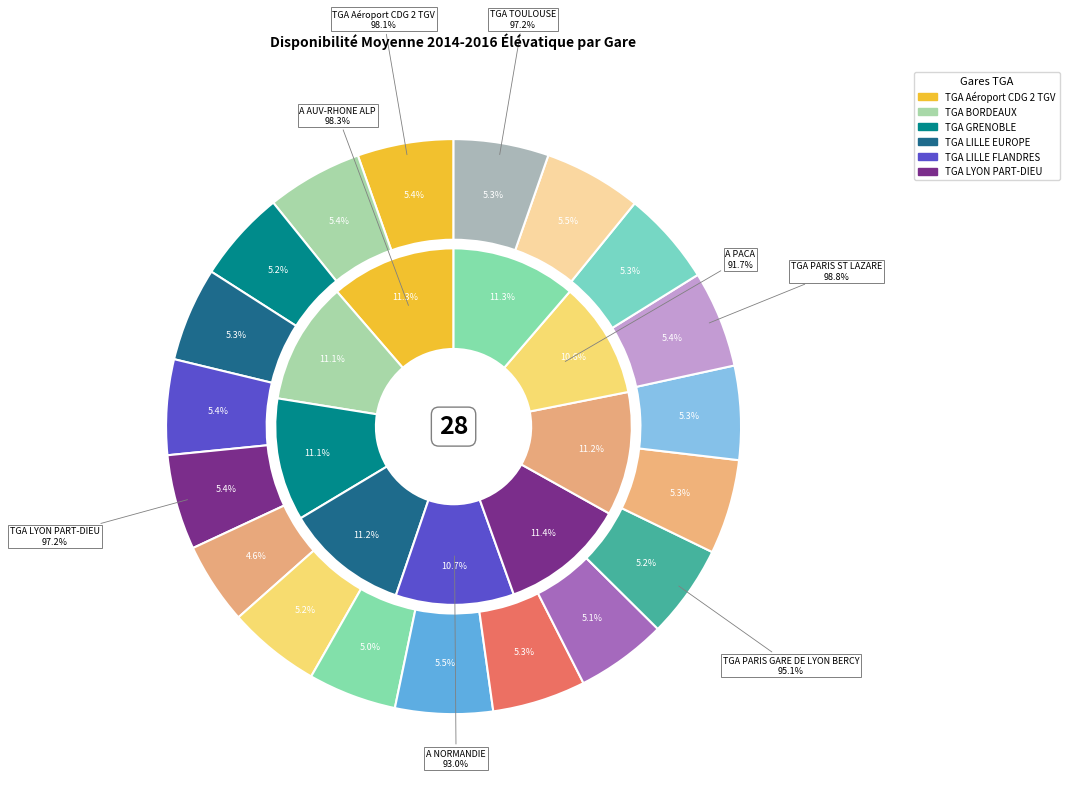

How many slices are in this pie chart?

19